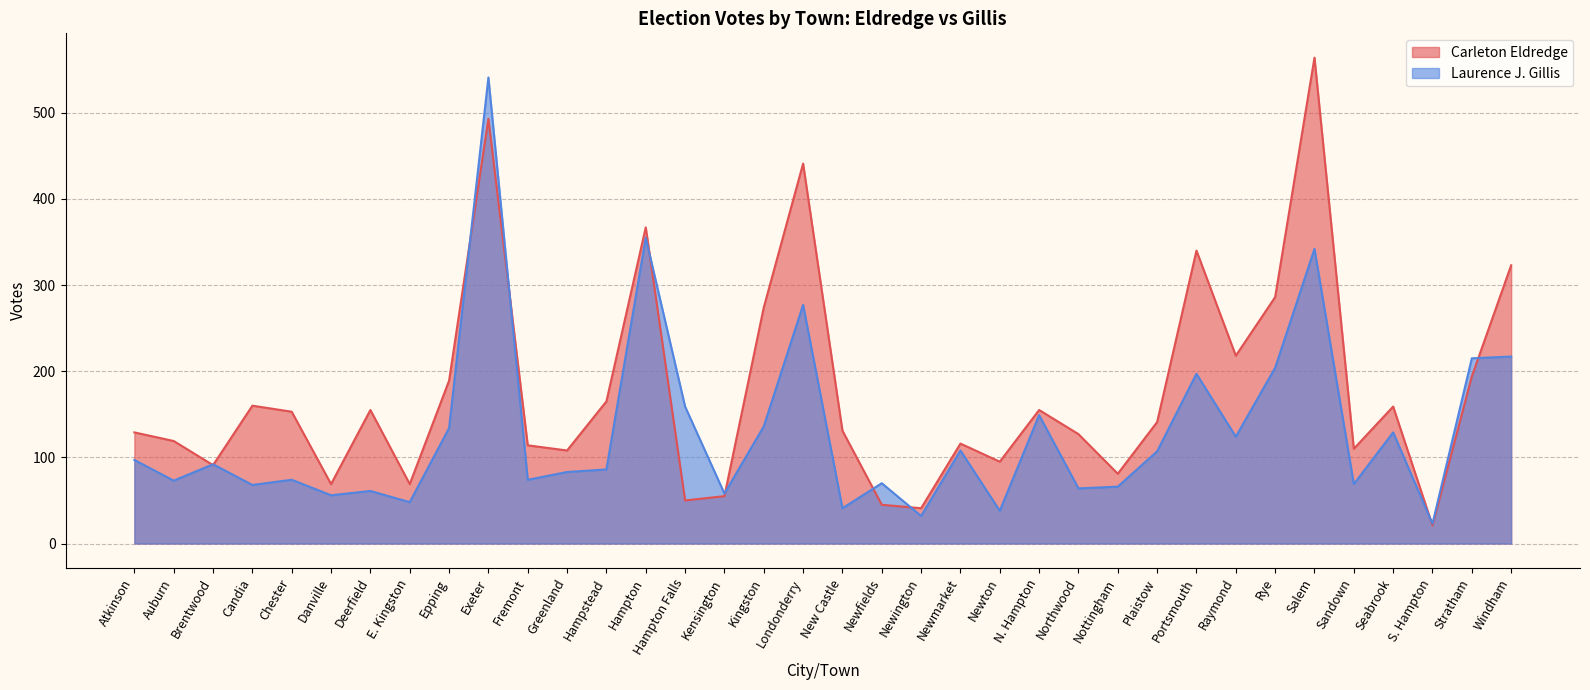

Reading right to left, extract all data points from this chart.

Carleton Eldredge: 323	194	21	159	110	564	286	218	340	141	81	127	155	95	116	41	45	131	441	274	55	50	367	165	108	114	493	189	69	155	69	153	160	91	119	129
Laurence J. Gillis: 217	215	23	129	69	342	204	124	197	107	66	64	149	38	108	32	70	41	277	136	58	159	355	86	83	74	541	134	48	61	56	74	68	92	73	97